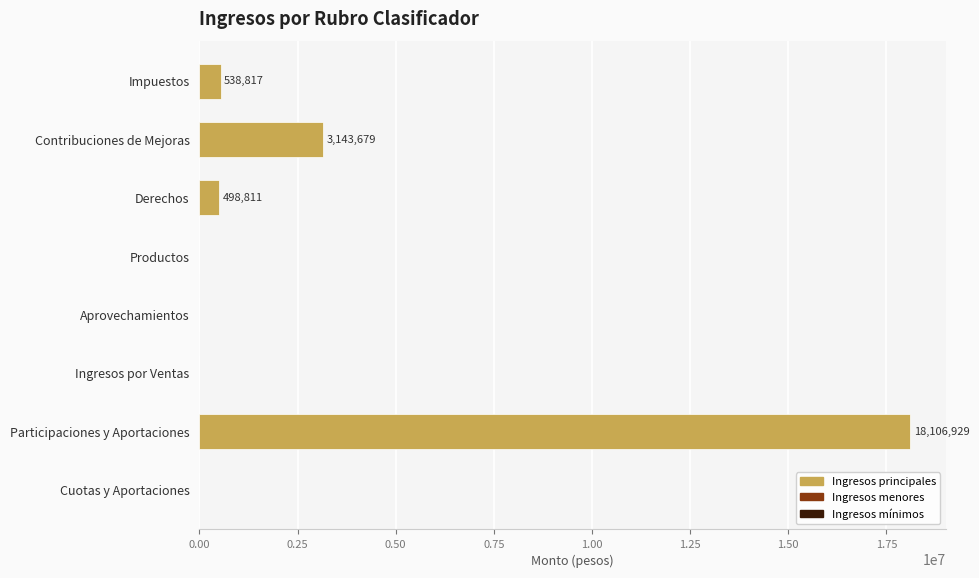

Are the bars horizontal?

Yes